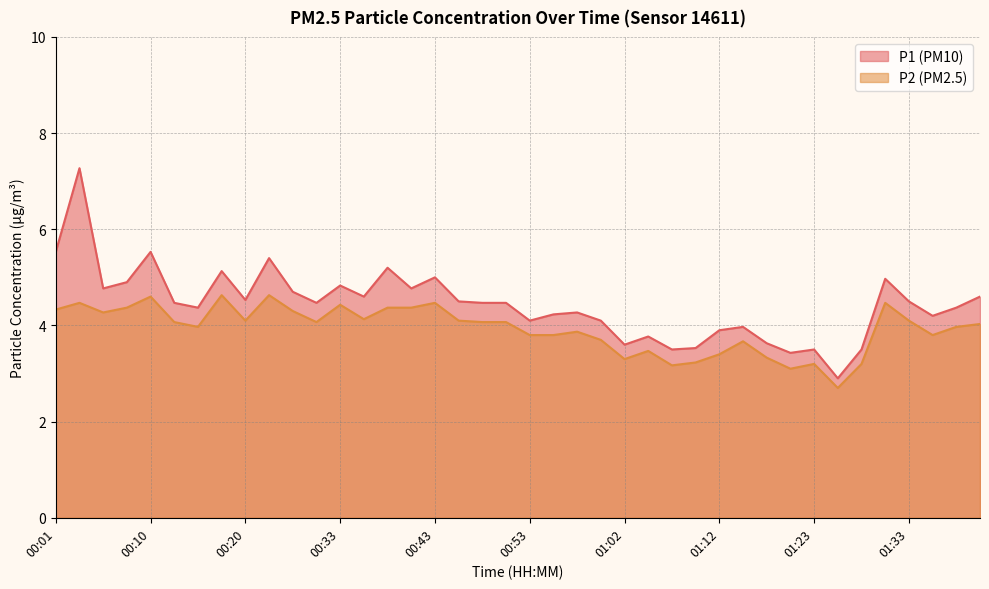

What is the label of the 37th point from the right?

00:08